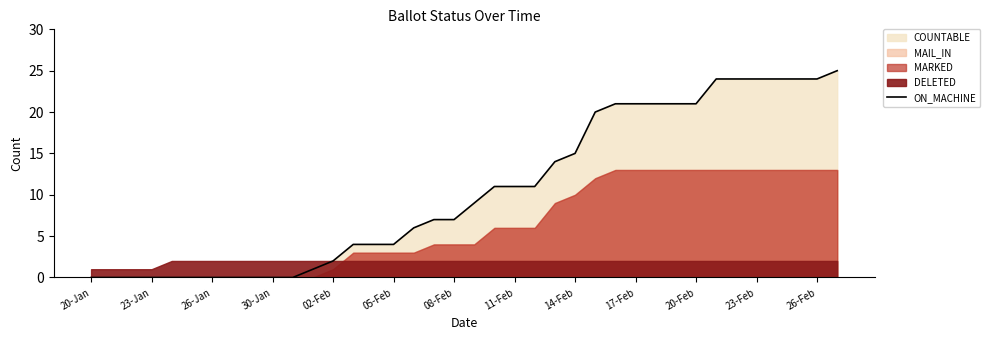

Is it true that ON_MACHINE equals 11 at 08-Feb?

False